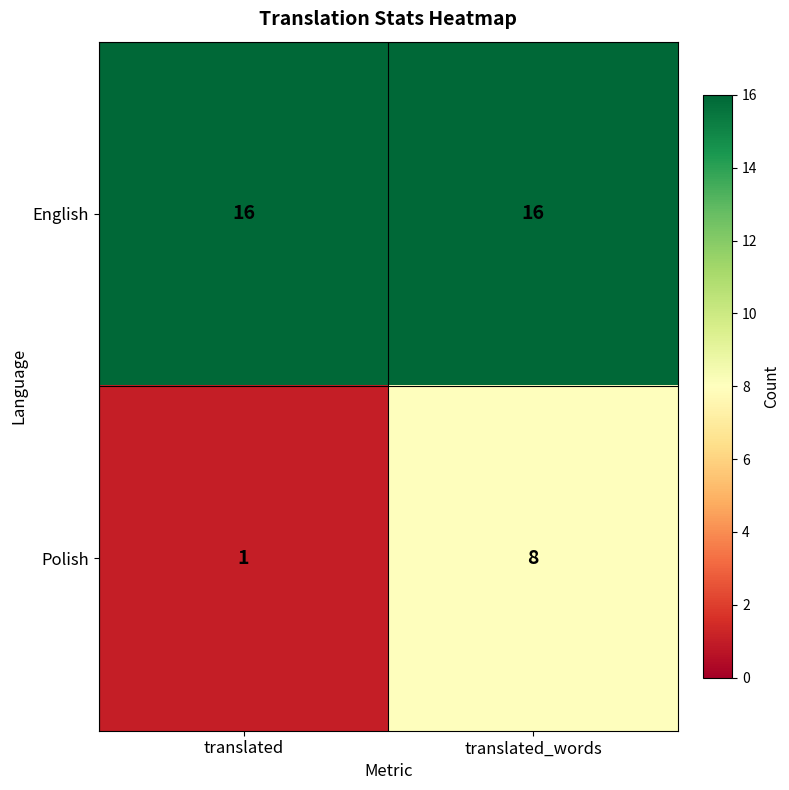

Between translated and translated_words, which series saw the biggest shift?

Polish